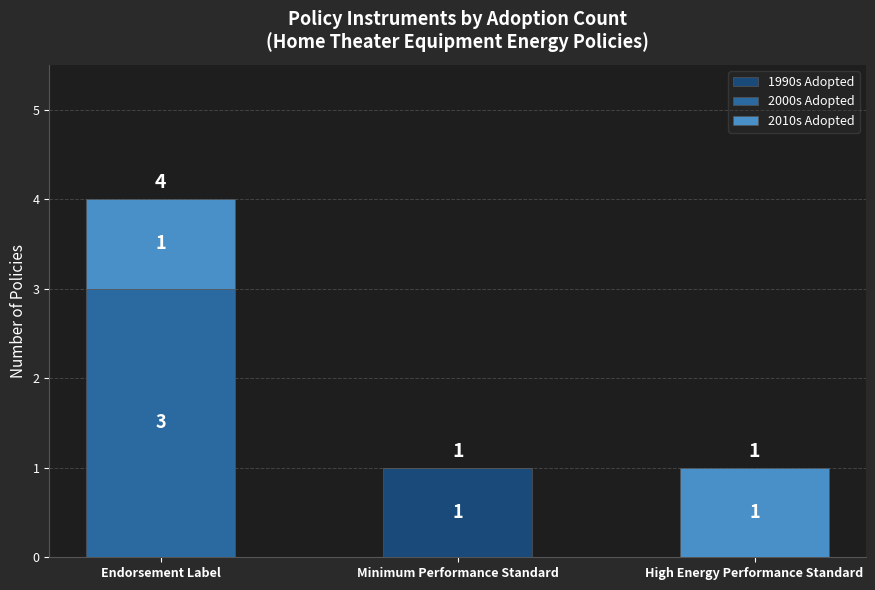

At which category is the sum across all series the highest?

Endorsement Label